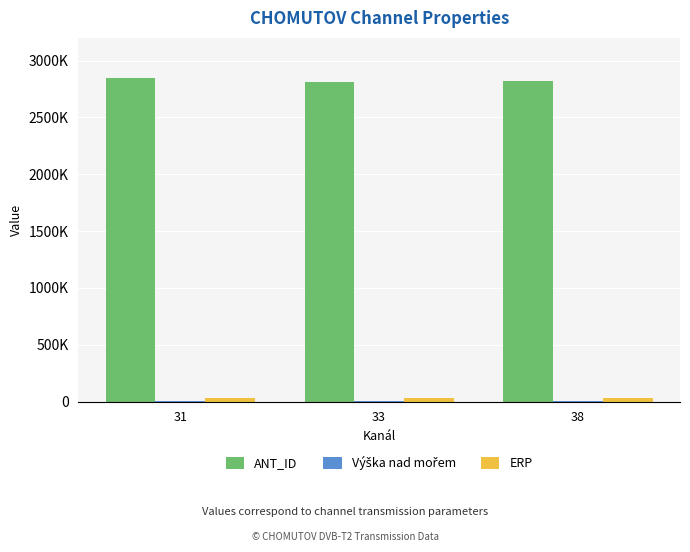

Reading left to right, extract all data points from this chart.

ANT_ID: 31=2851278	33=2809795	38=2822403
Výška nad mořem: 31=846	33=844	38=846
ERP: 31=31622	33=31622	38=31622